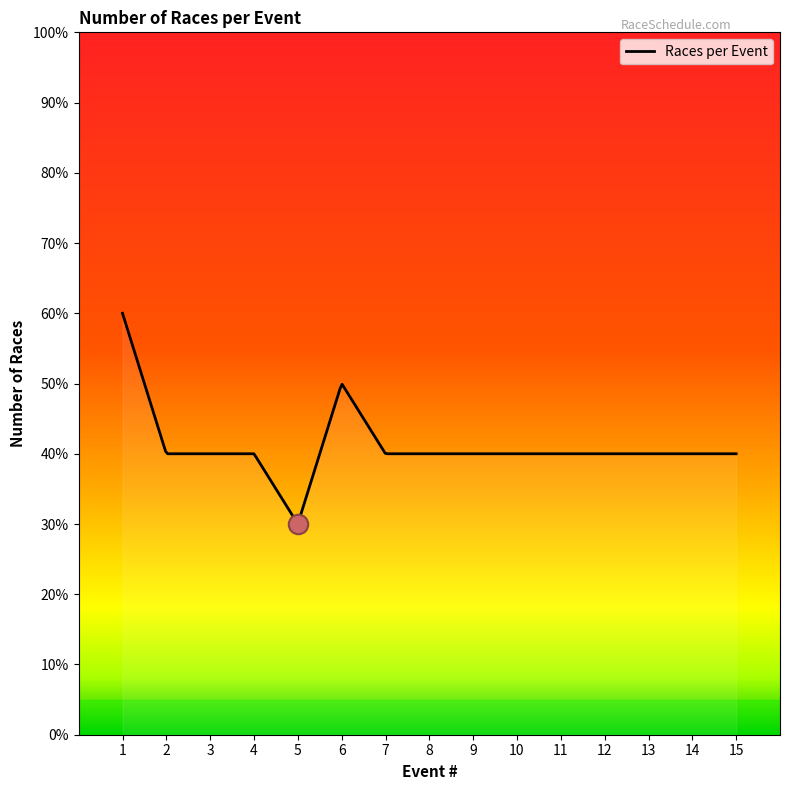

Where does the data first go above 4?

1